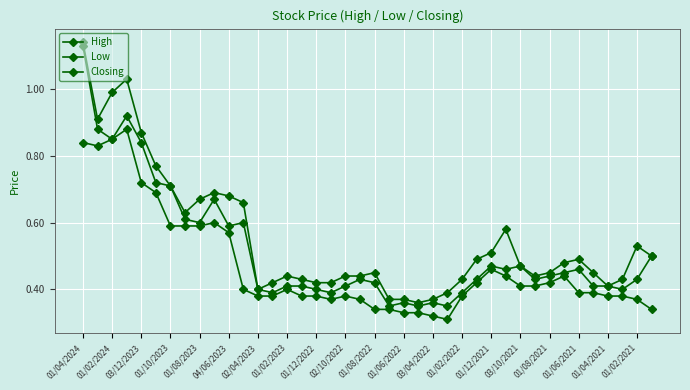

List the series in order of their overall mean, lowest first.

Low, Closing, High